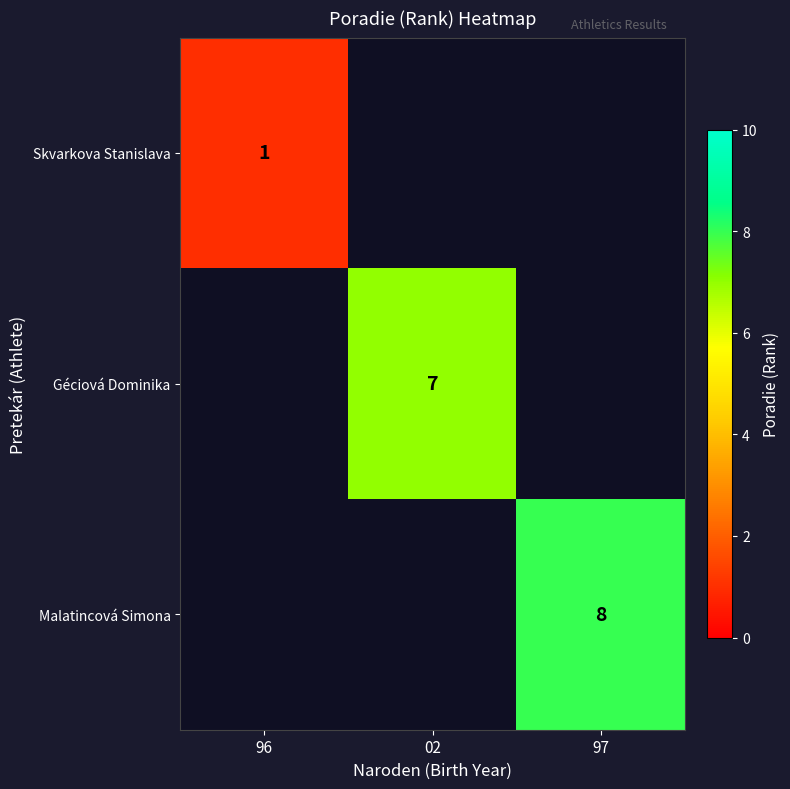

Is it true that Malatincová Simona equals 2 at 97?

False